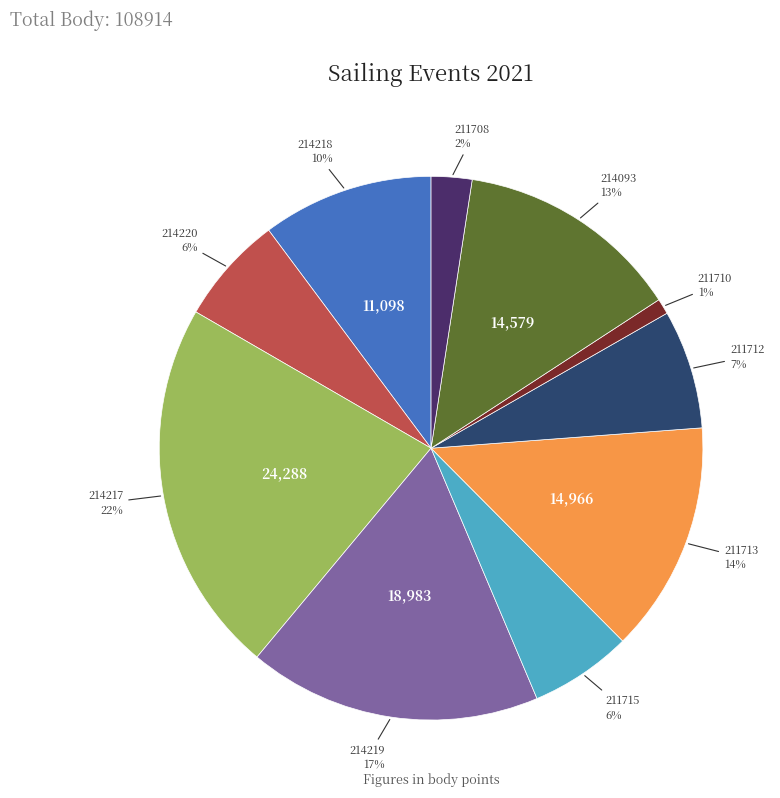

Is there any slice that represents more than half of the pie?

No